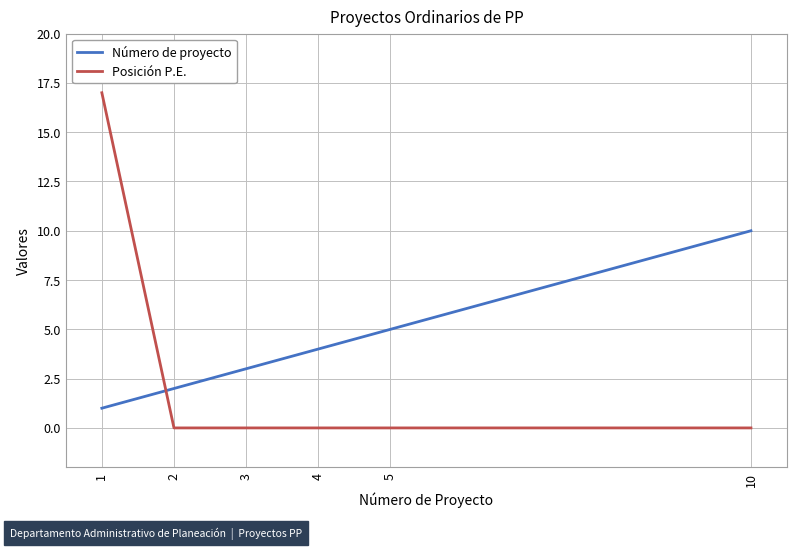

What is the approximate value of Número de proyecto at 3?

3